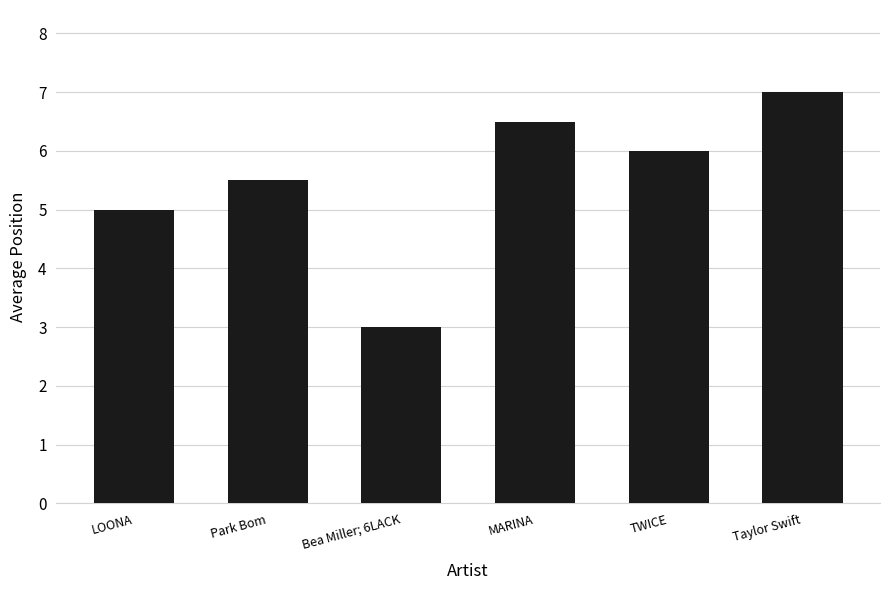

What is the approximate value at LOONA?

5.0